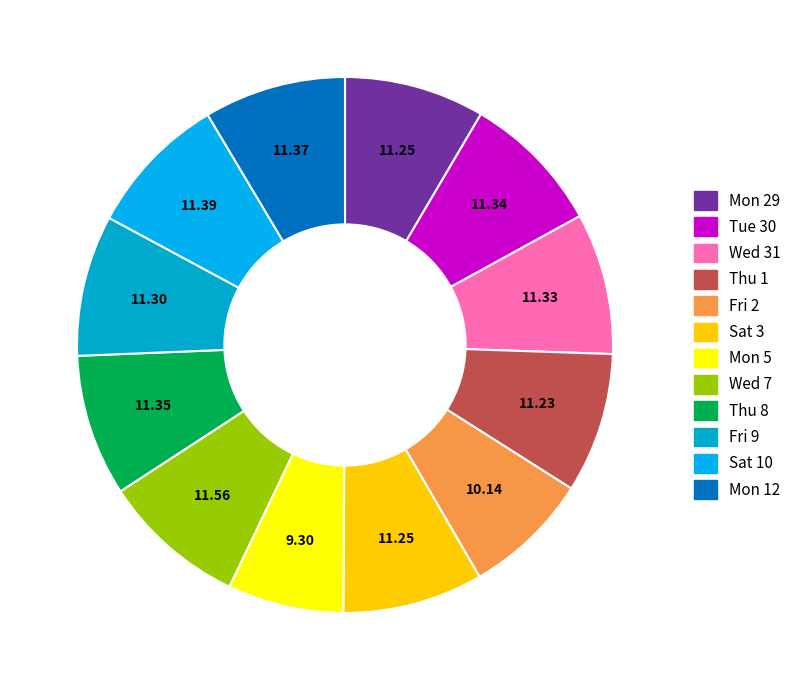

Is there any slice that represents more than half of the pie?

No